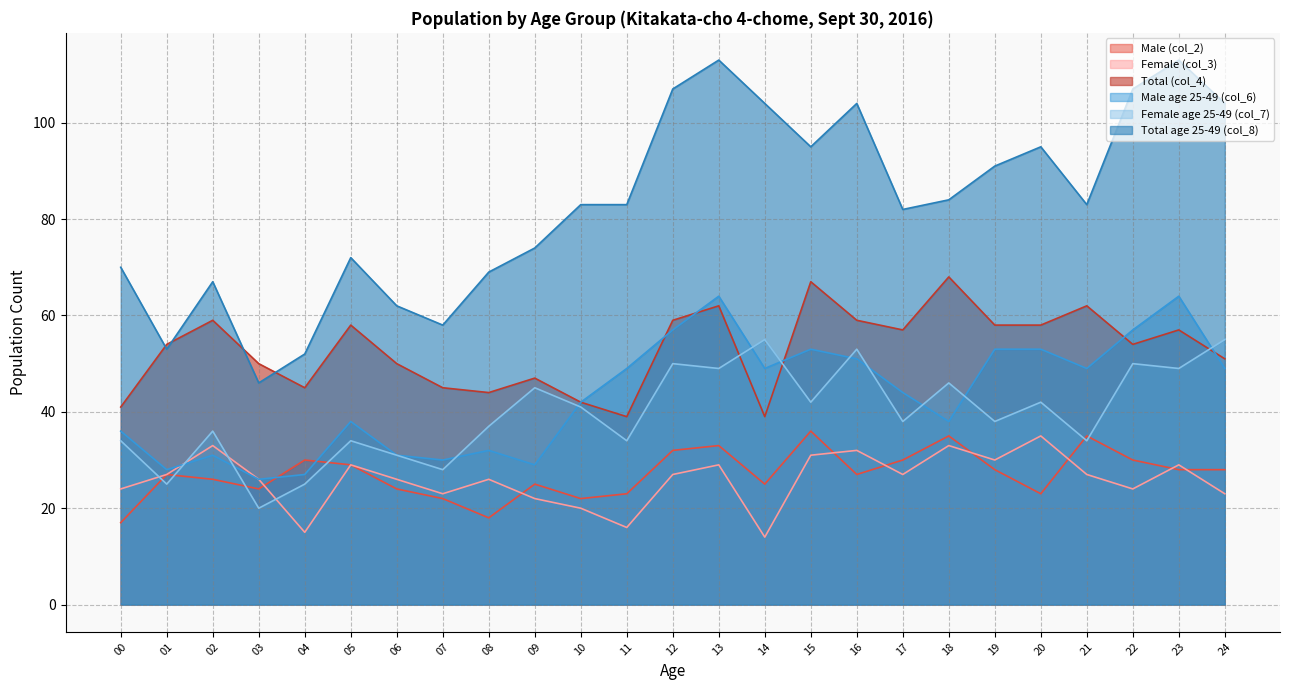

Where is Male age 25-49 (col_6) nearest to the value 45?

17